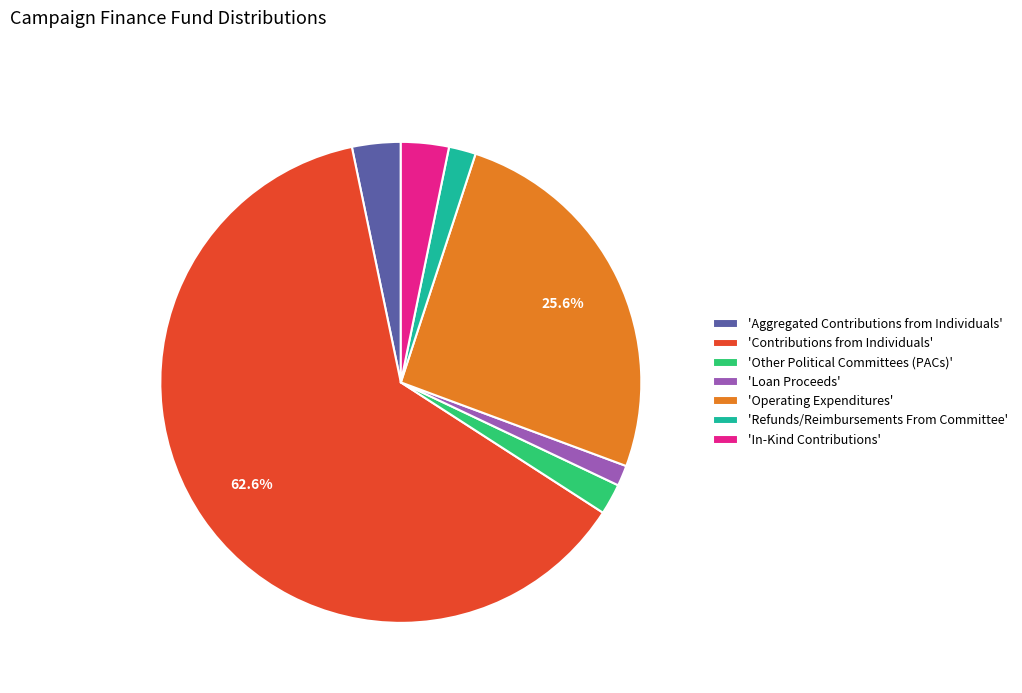

Do 'Loan Proceeds' and 'Other Political Committees (PACs)' together represent more than half of the pie?

No